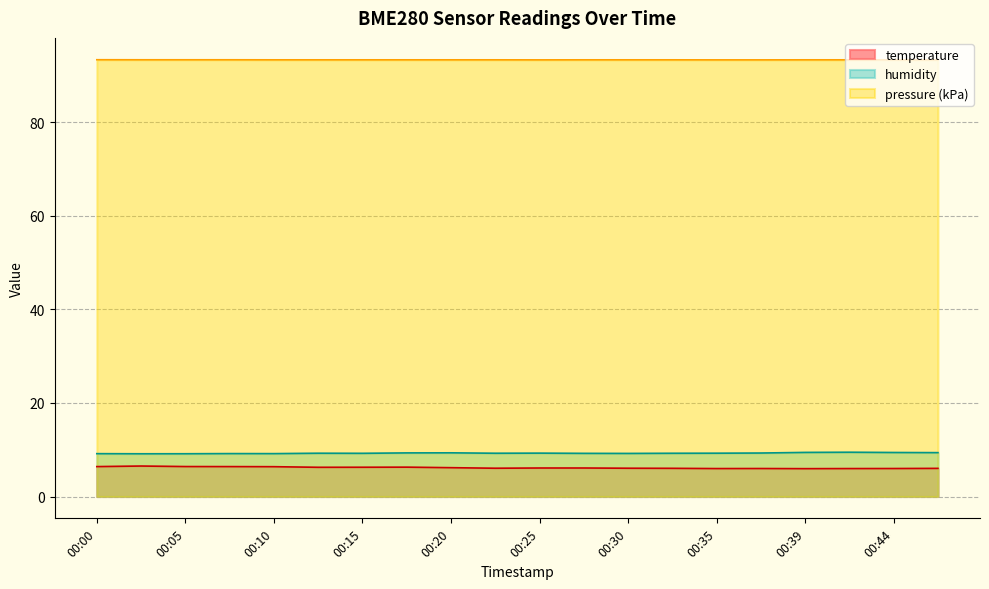

How many interior local valleys does the pressure_kPa series have?

1